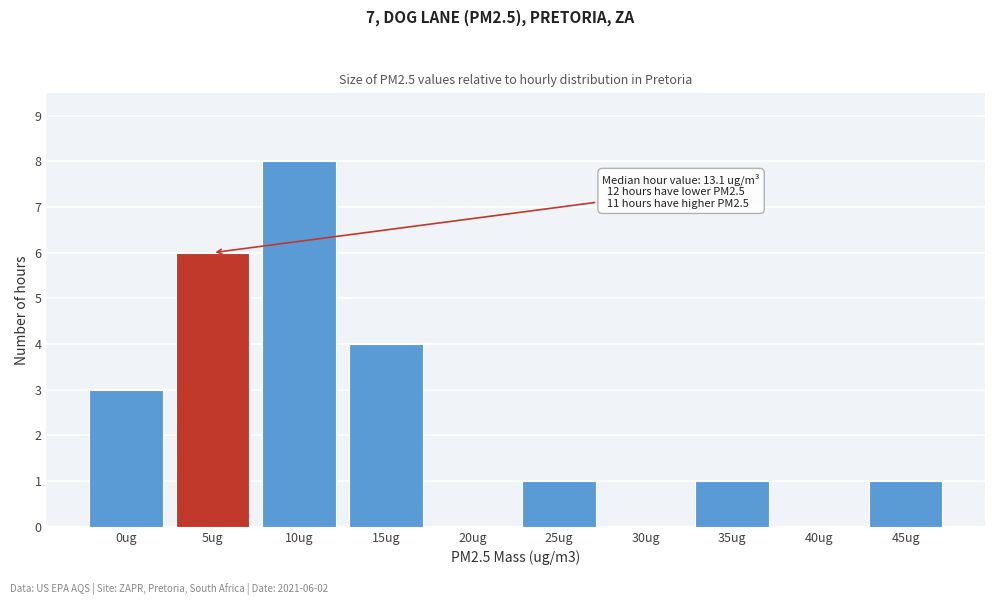

Reading left to right, list all the values displayed in this chart.

0ug=3	5ug=6	10ug=8	15ug=4	20ug=0	25ug=1	30ug=0	35ug=1	40ug=0	45ug=1